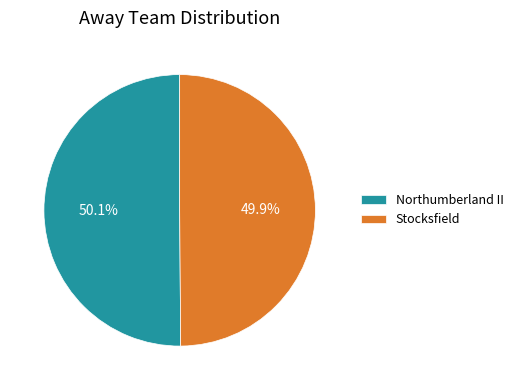

What is the ratio of the value at Stocksfield to the value at Northumberland II?

1.0